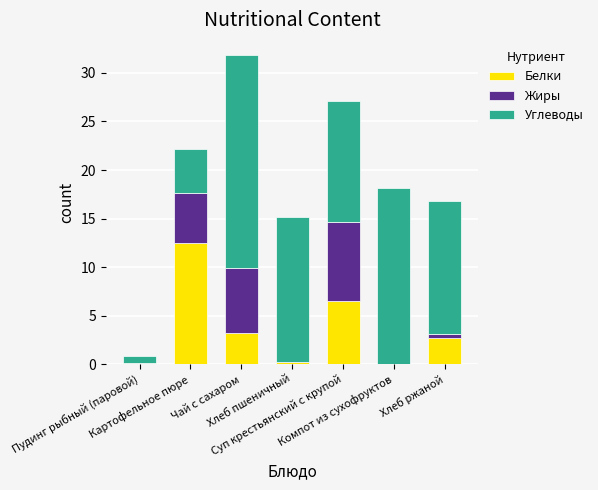

Are the bars horizontal?

No